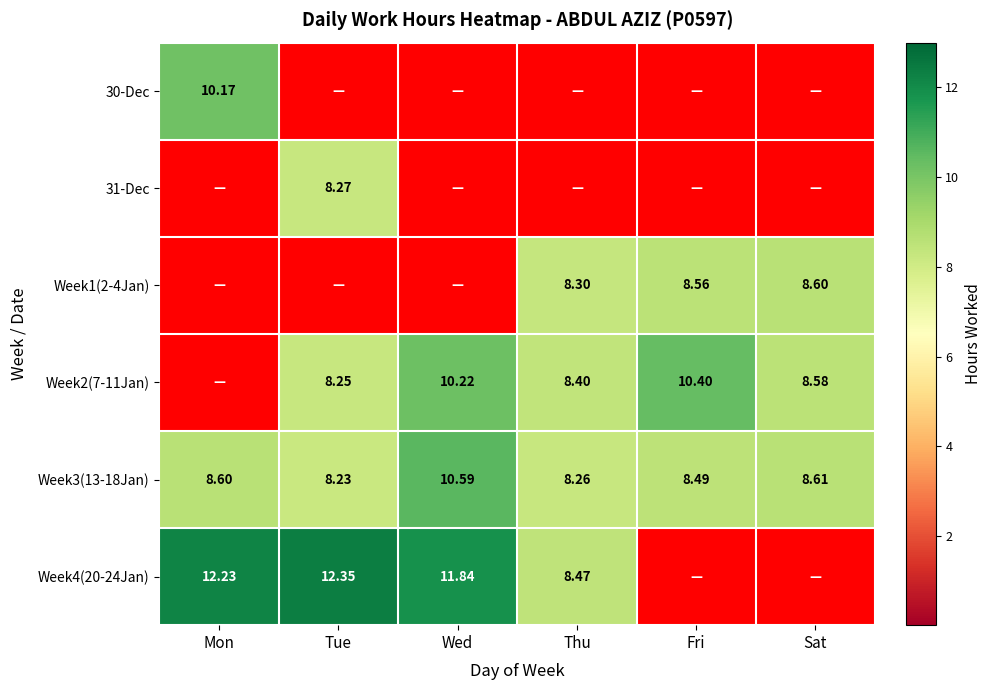

List the labels in order of Week3(13-18Jan) value, smallest first.

Tue, Thu, Fri, Mon, Sat, Wed